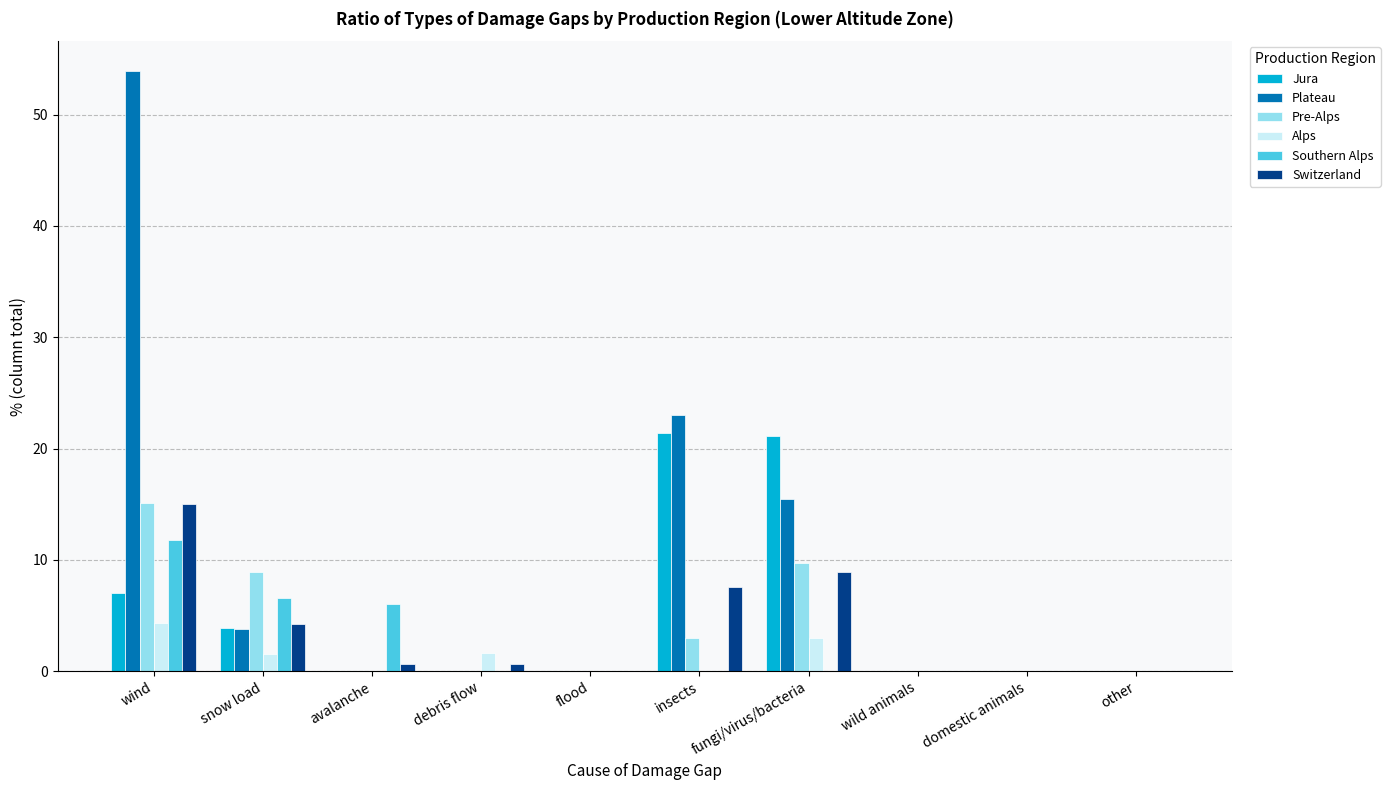

Read the Jura value at wind.

7.0